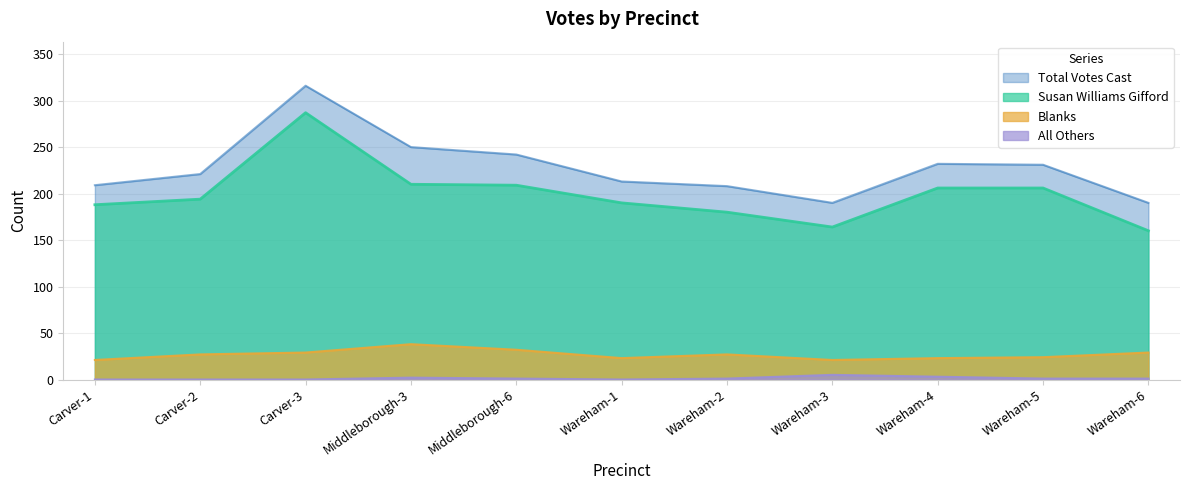

Between Wareham-1 and Wareham-2, which series saw the biggest shift?

Susan Williams Gifford